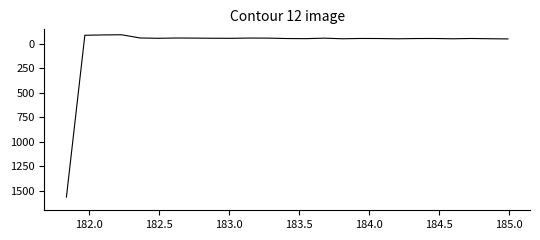

What is the difference between the maximum and minimum values?

1659.6